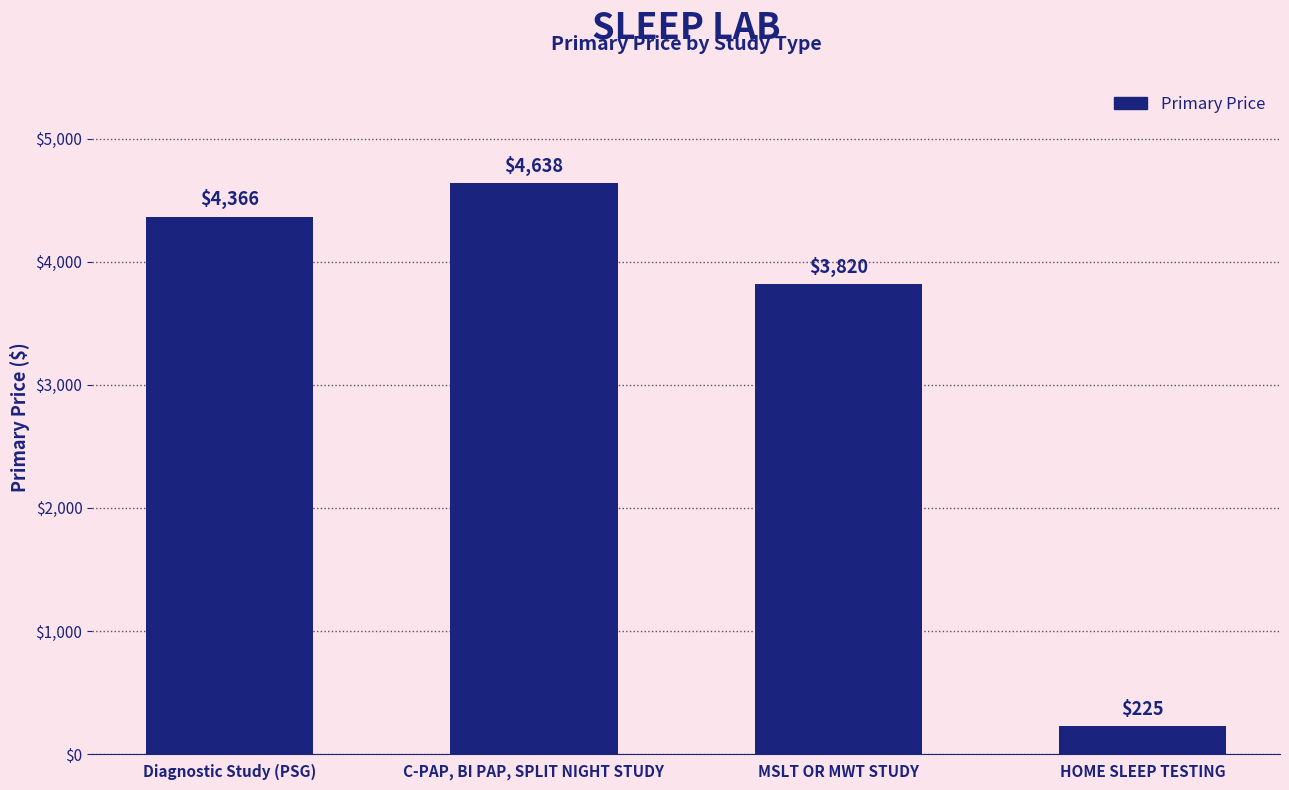

Reading left to right, list all the values displayed in this chart.

Diagnostic Study (PSG)=4366	C-PAP, BI PAP, SPLIT NIGHT STUDY=4638	MSLT OR MWT STUDY=3820	HOME SLEEP TESTING=225